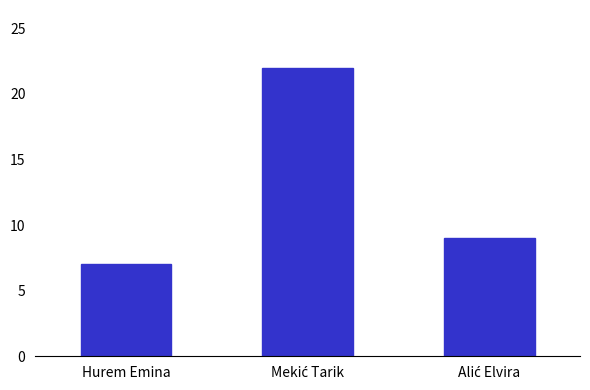

What is the value of the 2nd bar from the left?

22